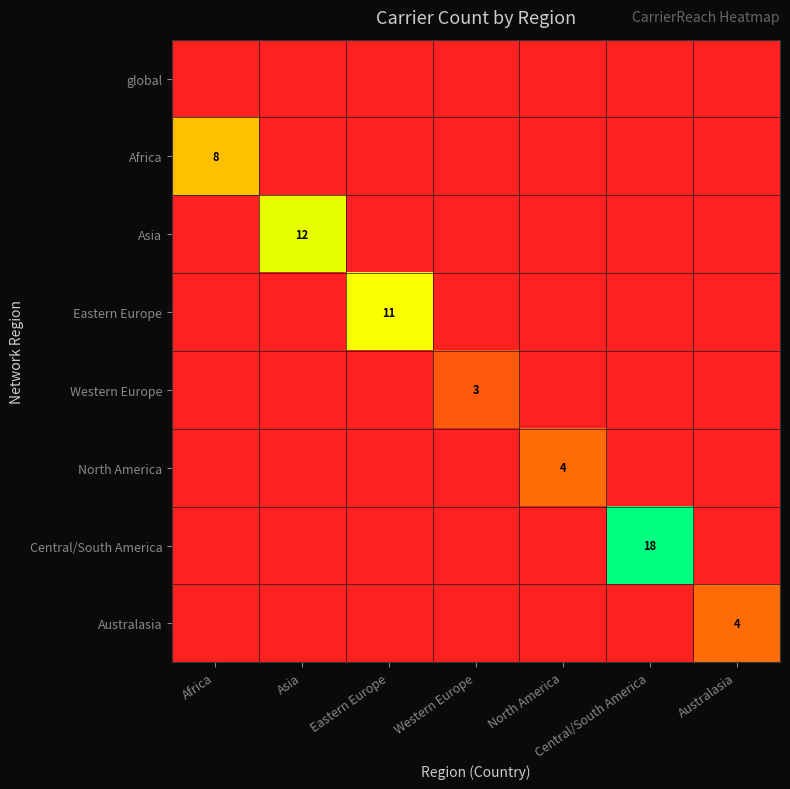

Which series has the largest range (max minus min)?

Central/South America